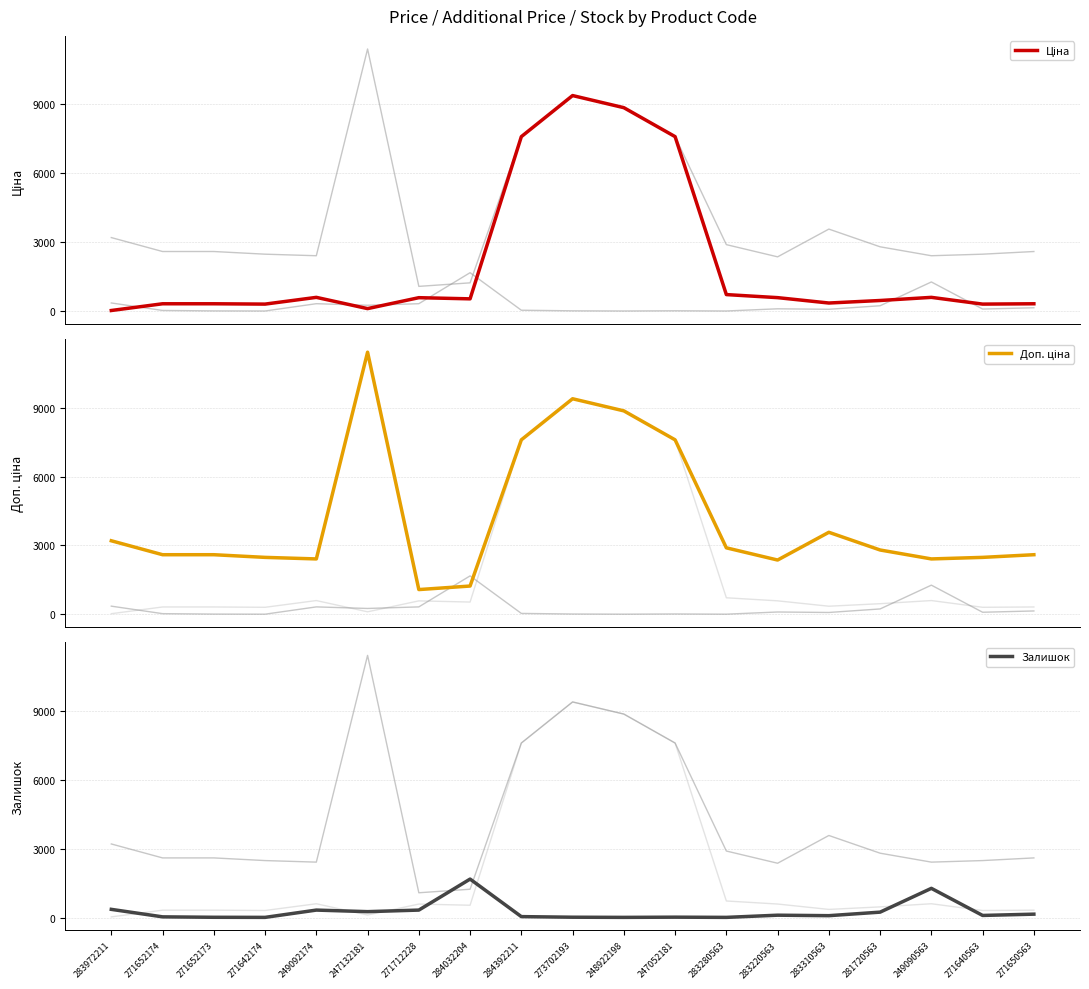

At which category does Доп. ціна reach its first local valley?

249092174